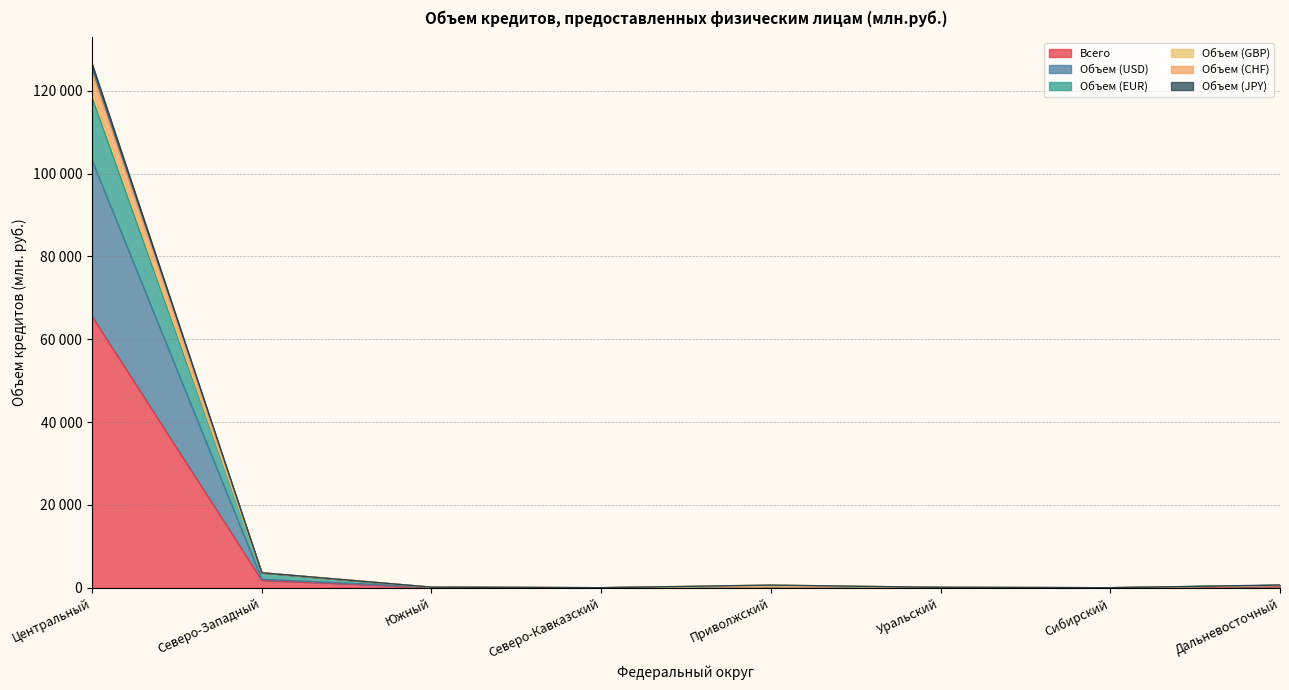

Count the number of data series in this chart.

6